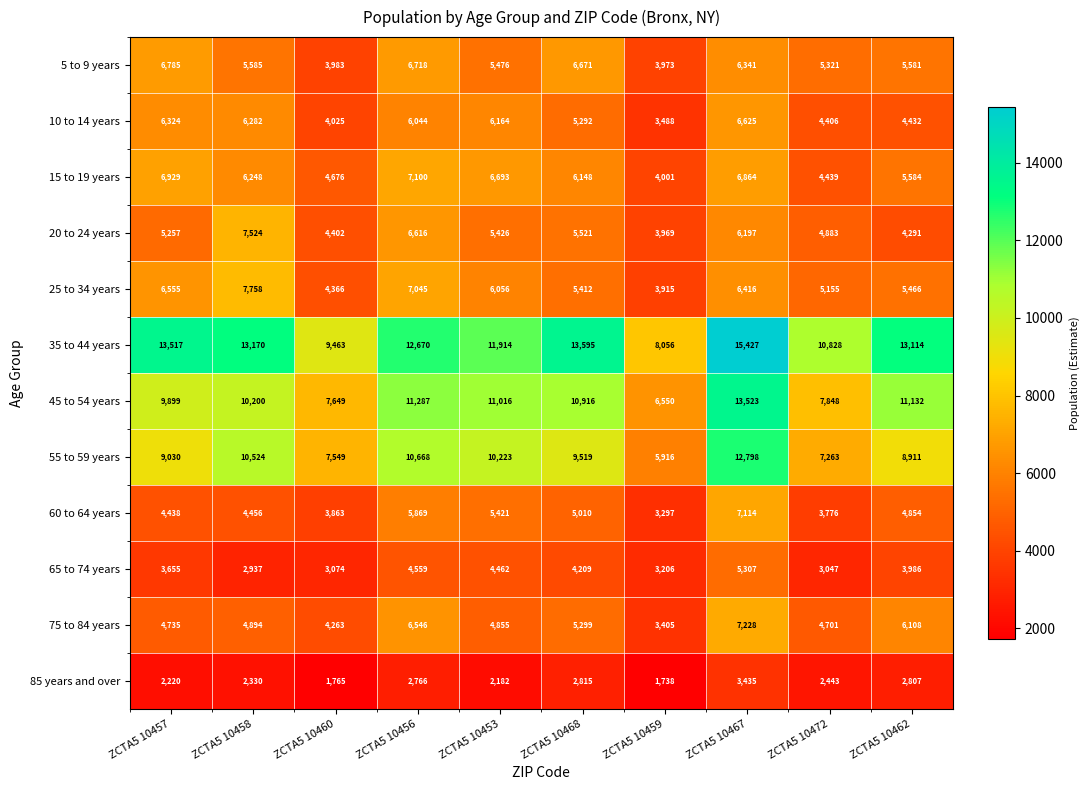

Between ZCTA5 10468 and ZCTA5 10459, which series saw the biggest shift?

35 to 44 years